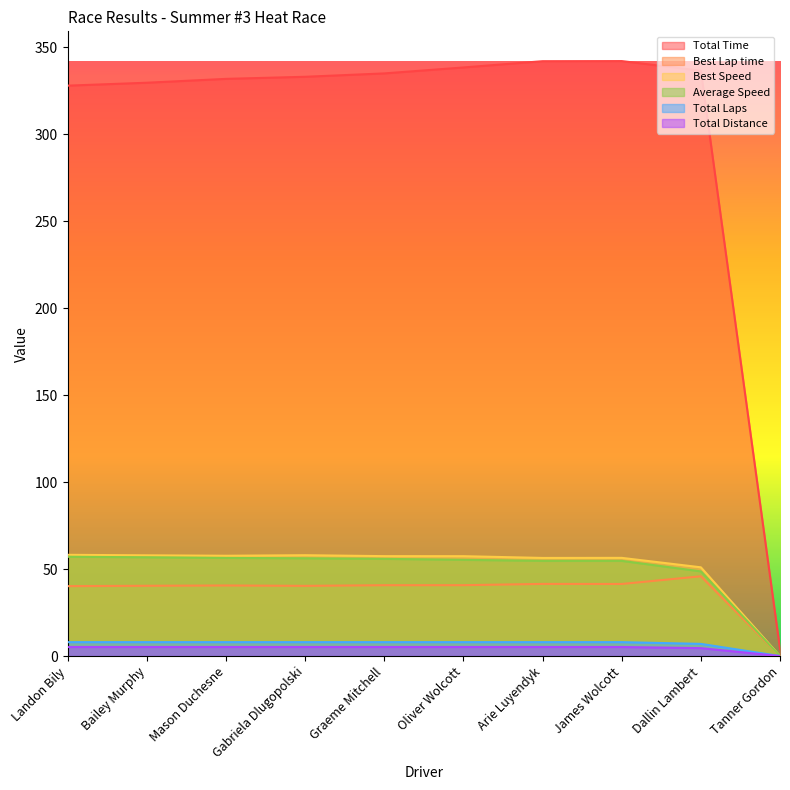

What is the sum of all Best Speed values?

510.5